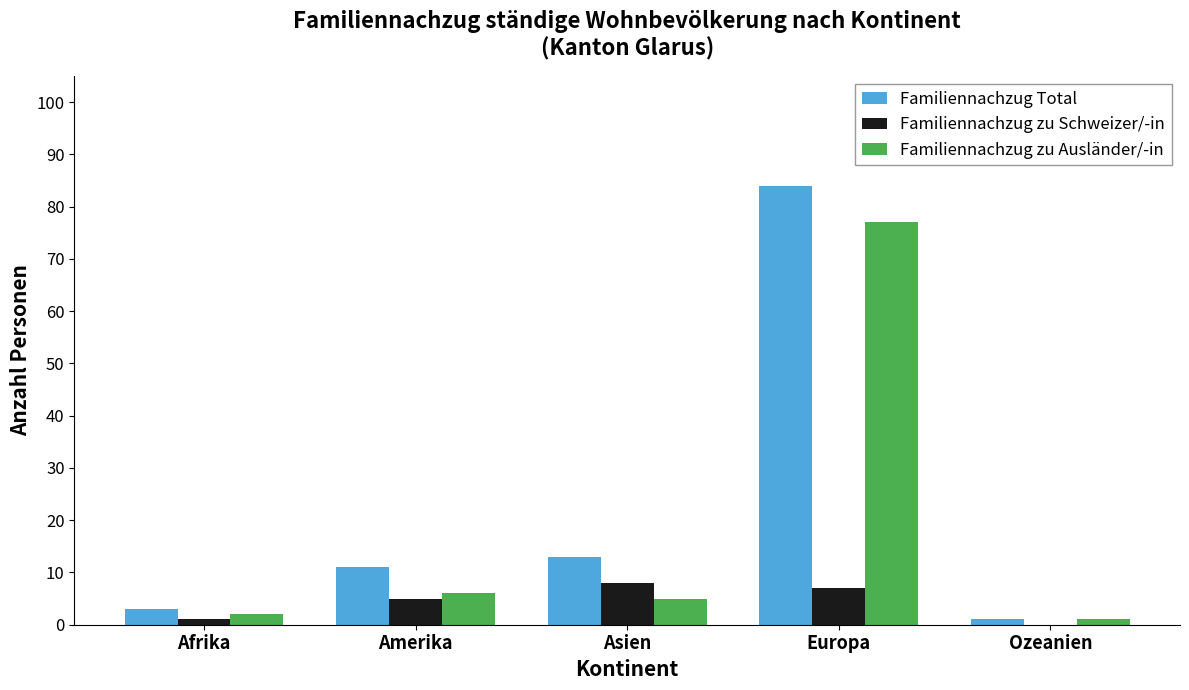

What is the spread (max minus min) of values at Europa?

77